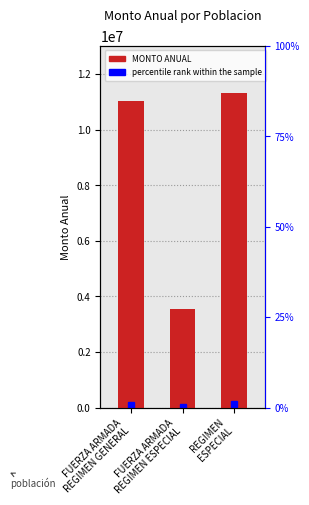

Rank the categories by value from highest to lowest.

REGIMEN
ESPECIAL, FUERZA ARMADA
REGIMEN GENERAL, FUERZA ARMADA
REGIMEN ESPECIAL